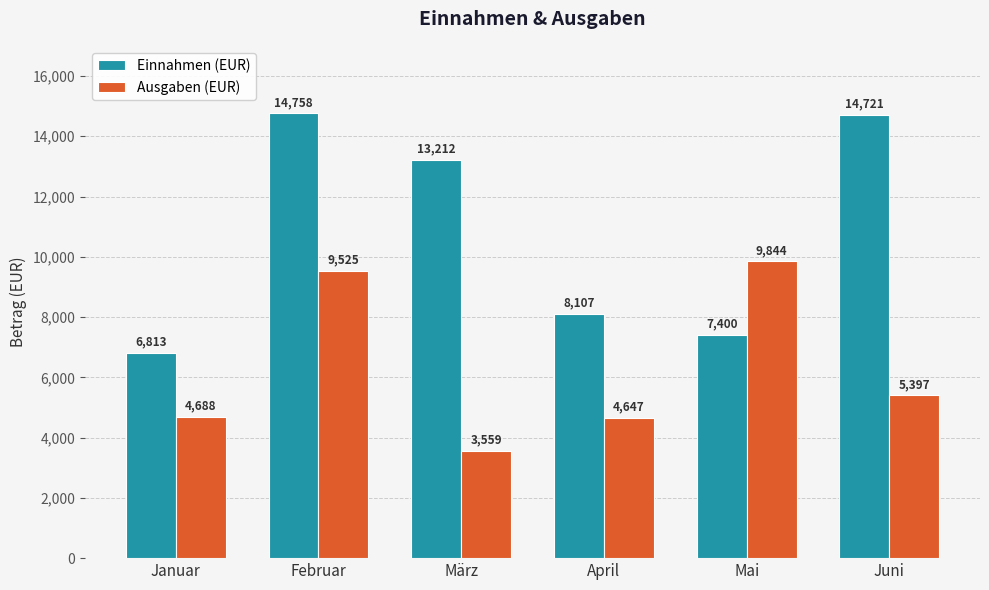

Which label corresponds to the largest value in the chart?

Februar